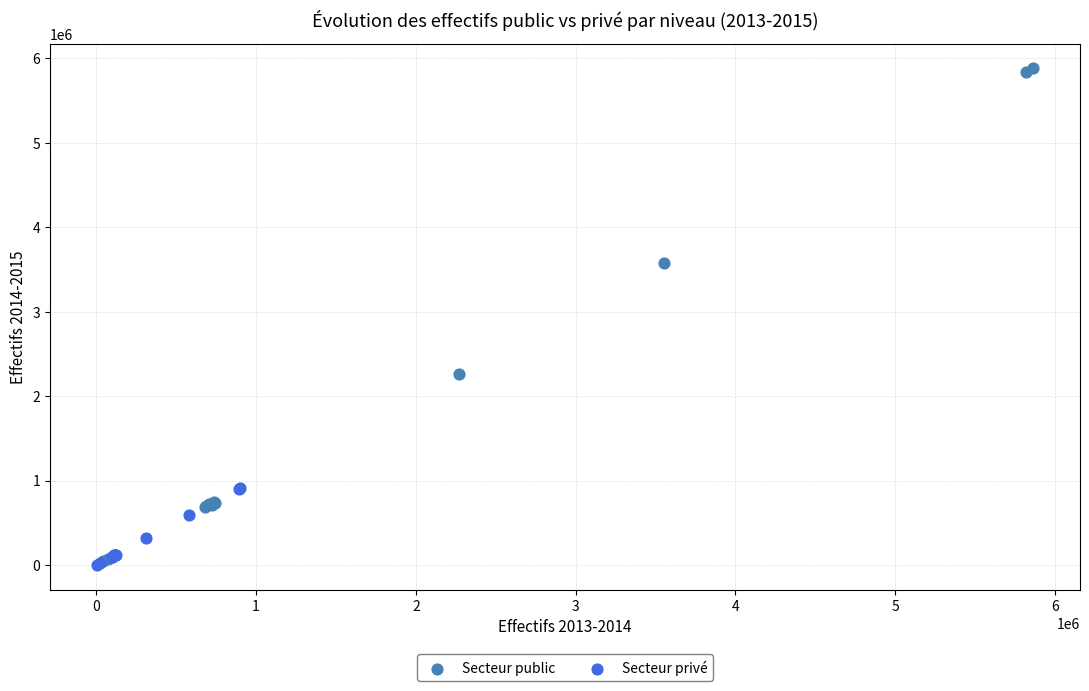

What are all the series names shown in the legend?

Secteur public, Secteur privé